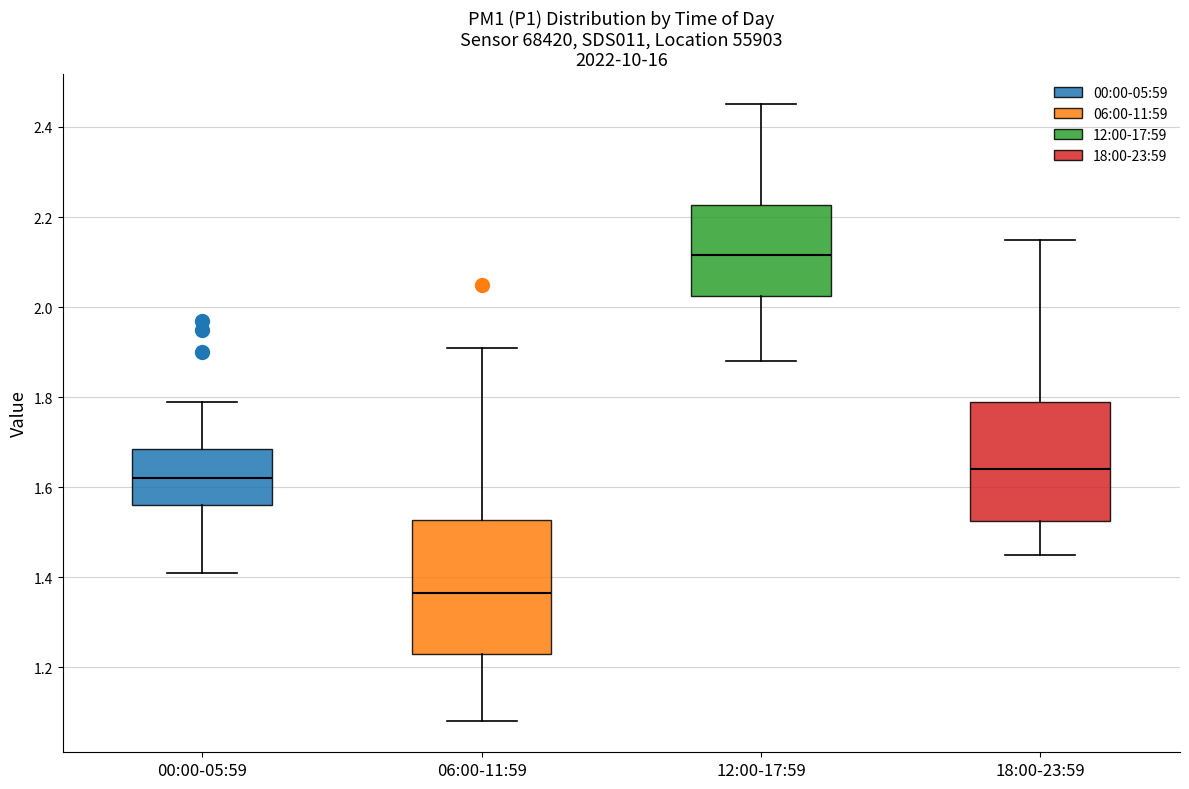

Which box's median line is the highest?

12:00-17:59